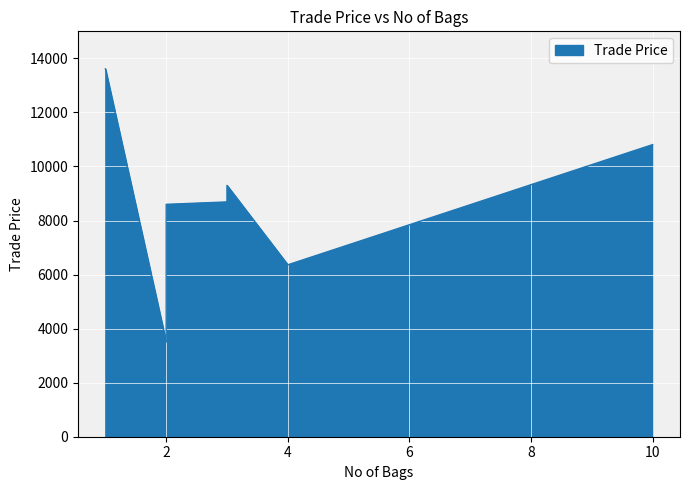

What is the average value?

8463